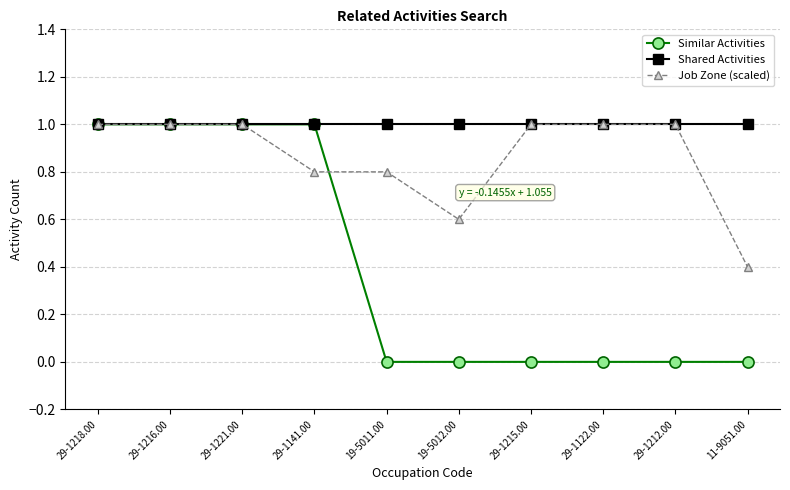

How many data points does each series have?

10